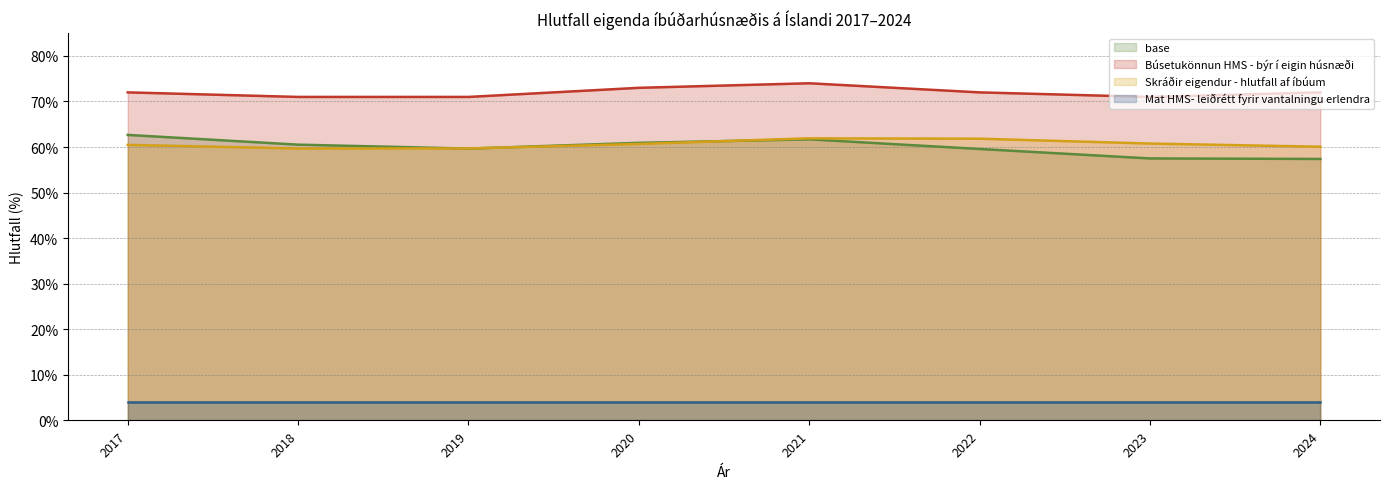

What are all the series names shown in the legend?

base, Búsetukönnun HMS - býr í eigin húsnæði, Skráðir eigendur - hlutfall af íbúum, Mat HMS- leiðrétt fyrir vantalningu erlendra